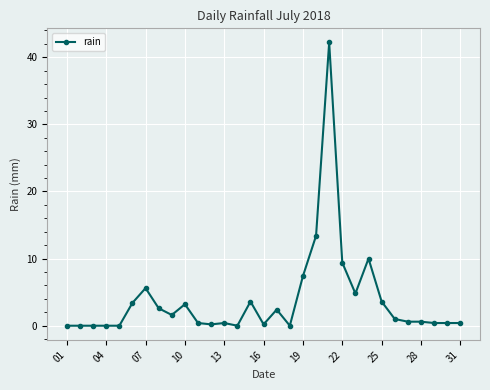

Does the chart have visible grid lines?

Yes